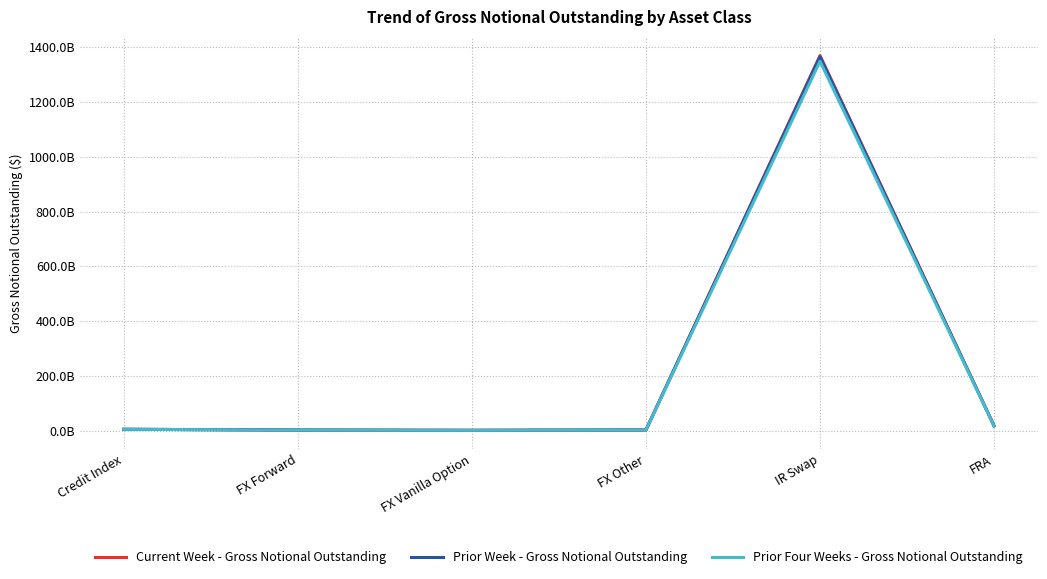

What are all the series names shown in the legend?

Current Week - Gross Notional Outstanding, Prior Week - Gross Notional Outstanding, Prior Four Weeks - Gross Notional Outstanding